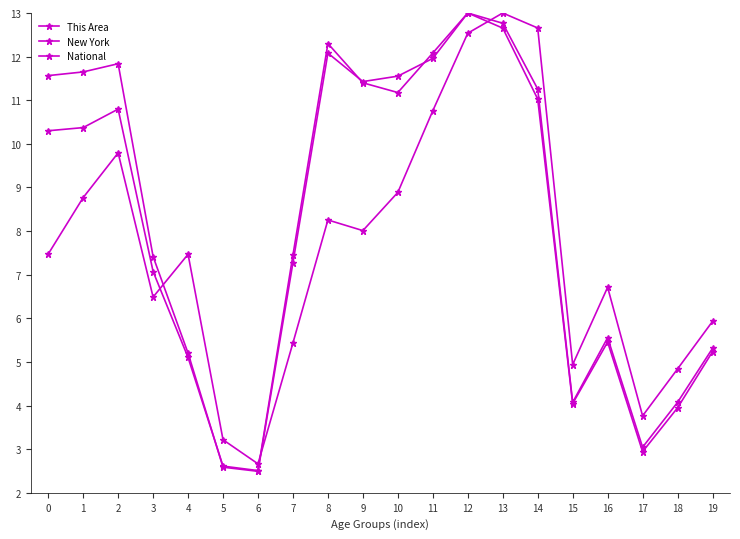

Which category has the highest value in the New York series?

12